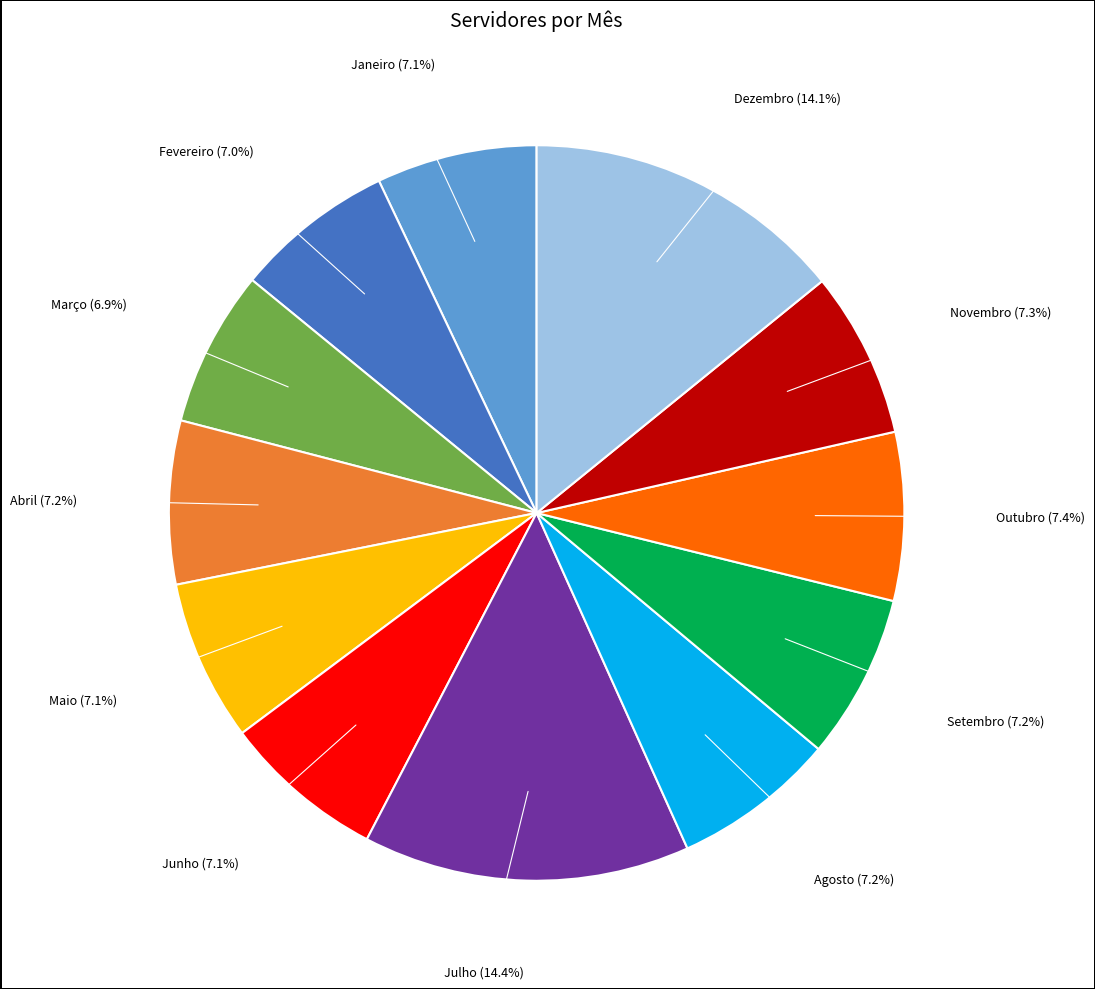

Is there a majority slice in this chart?

No